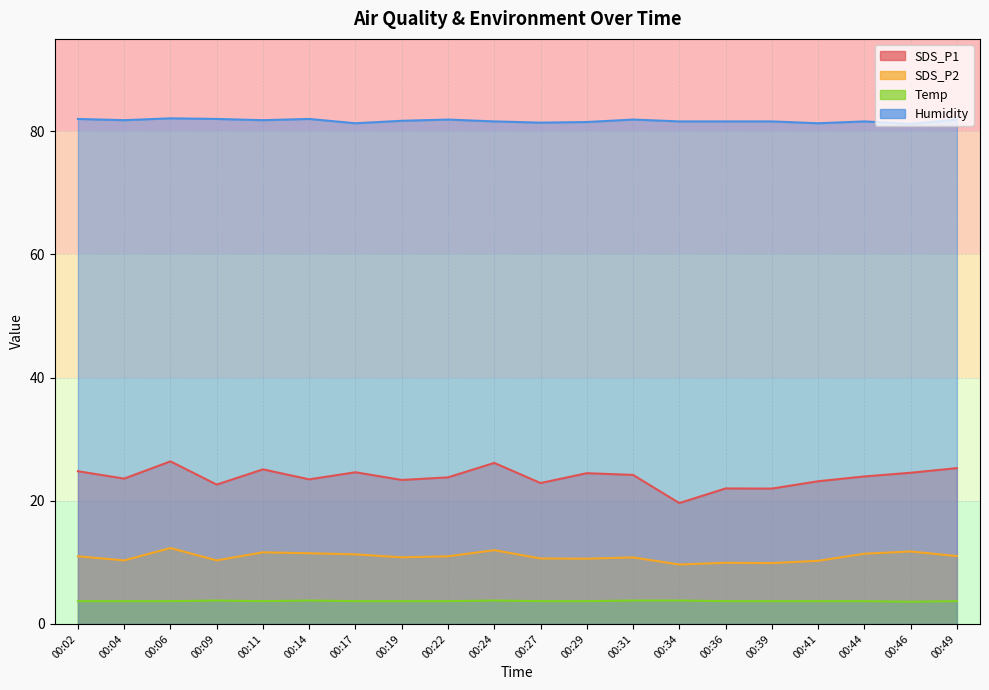

Reading left to right, what are all the values shown in this chart?

SDS_P1: 00:02=24.8	00:04=23.6	00:06=26.4	00:09=22.6	00:11=25.1	00:14=23.5	00:17=24.6	00:19=23.4	00:22=23.8	00:24=26.1	00:27=22.9	00:29=24.5	00:31=24.2	00:34=19.6	00:36=22.0	00:39=22.0	00:41=23.2	00:44=23.9	00:46=24.6	00:49=25.3
SDS_P2: 00:02=11.0	00:04=10.3	00:06=12.3	00:09=10.3	00:11=11.6	00:14=11.5	00:17=11.3	00:19=10.8	00:22=11.0	00:24=12.0	00:27=10.6	00:29=10.6	00:31=10.8	00:34=9.7	00:36=9.9	00:39=9.9	00:41=10.2	00:44=11.4	00:46=11.8	00:49=11.0
Temp: 00:02=3.7	00:04=3.7	00:06=3.7	00:09=3.8	00:11=3.7	00:14=3.8	00:17=3.7	00:19=3.7	00:22=3.7	00:24=3.8	00:27=3.7	00:29=3.7	00:31=3.8	00:34=3.8	00:36=3.7	00:39=3.7	00:41=3.7	00:44=3.7	00:46=3.6	00:49=3.7
Humidity: 00:02=82.0	00:04=81.8	00:06=82.1	00:09=82.0	00:11=81.8	00:14=82.0	00:17=81.3	00:19=81.7	00:22=81.9	00:24=81.6	00:27=81.4	00:29=81.5	00:31=81.9	00:34=81.6	00:36=81.6	00:39=81.6	00:41=81.3	00:44=81.6	00:46=81.2	00:49=81.9